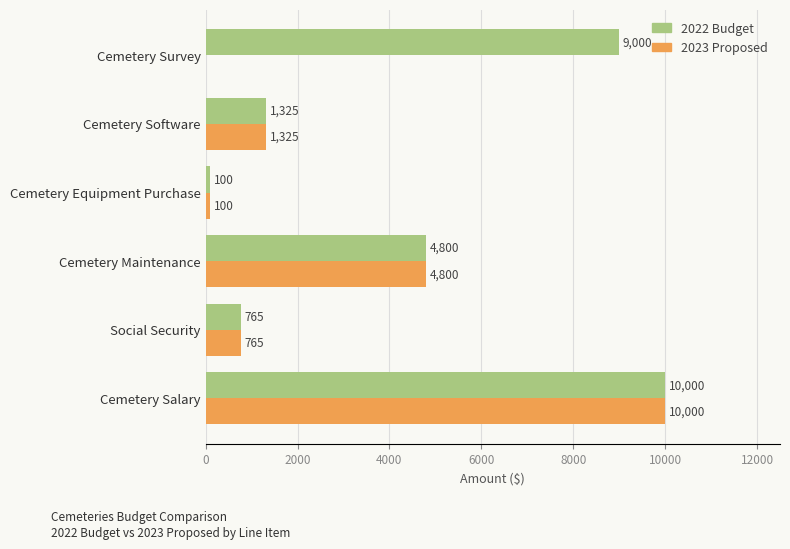

True or false: 2023 Proposed has a value of 4800 at Cemetery Maintenance.

True